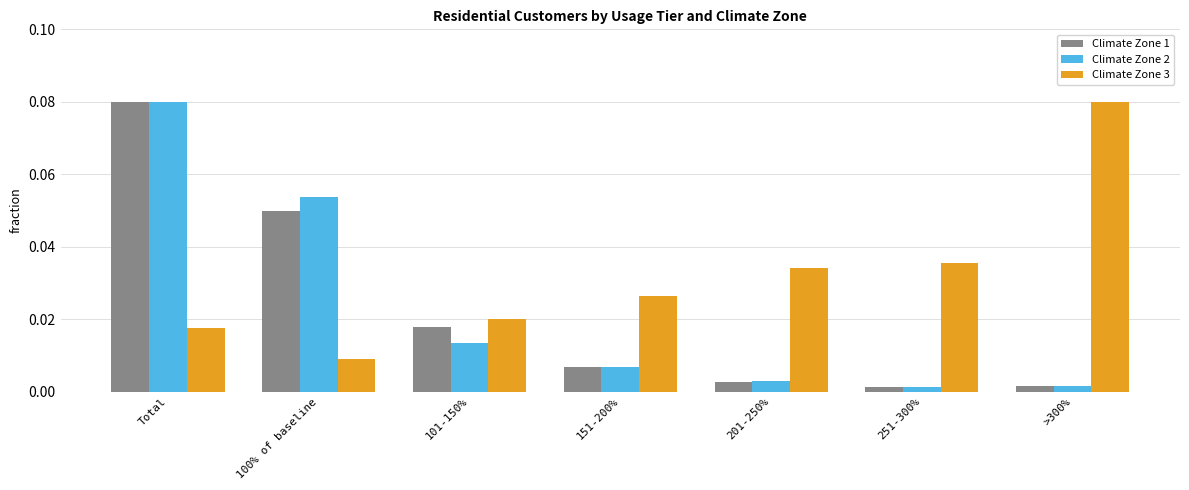

Is the value of Climate Zone 3 at 101-150% greater than the value of Climate Zone 1 at Total?

No